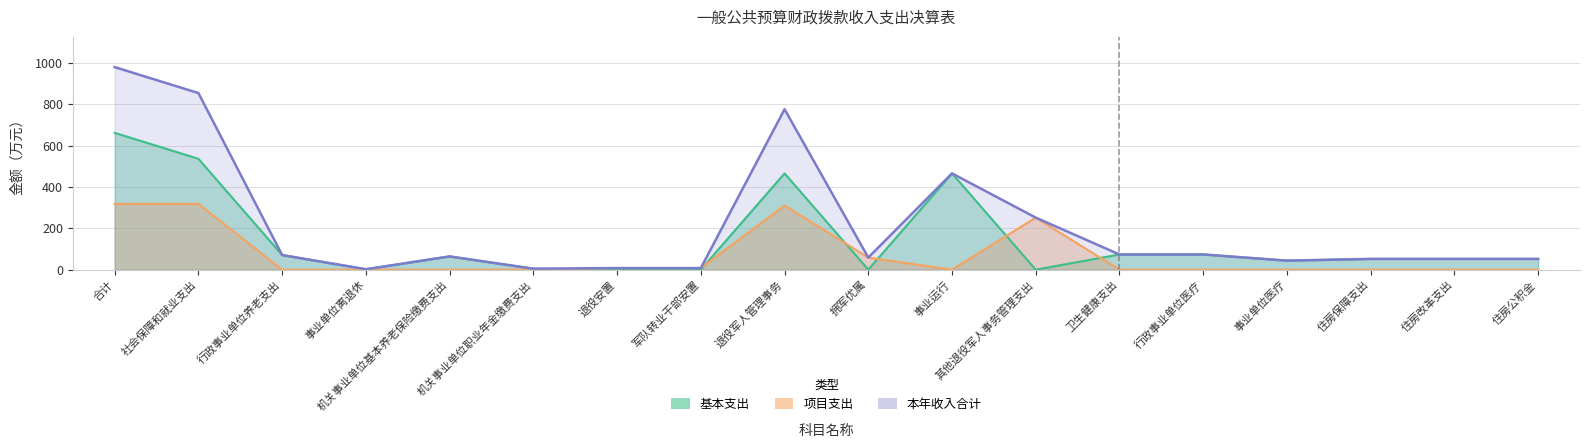

What is the label of the 18th point from the right?

合计